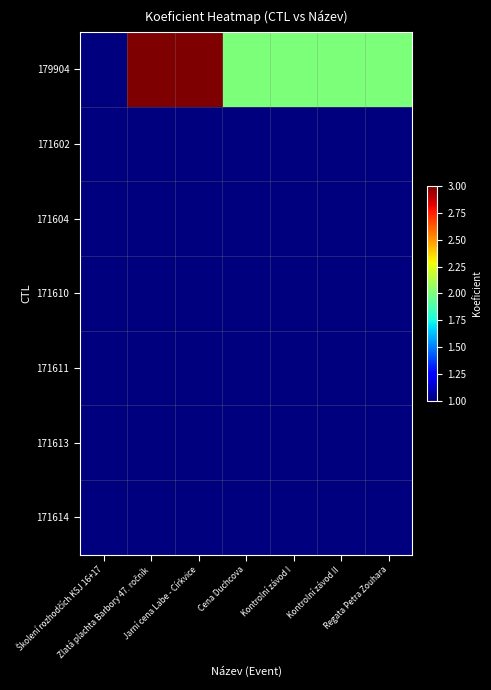

What is the spread (max minus min) of values at Regata Petra Zouhara?

2